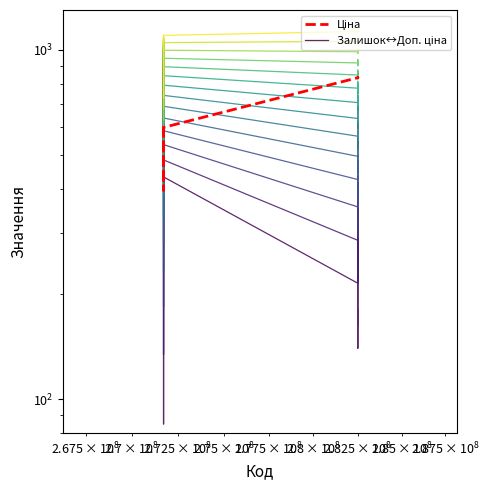

Between 271712103 and 282502110, which series saw the biggest shift?

Ціна